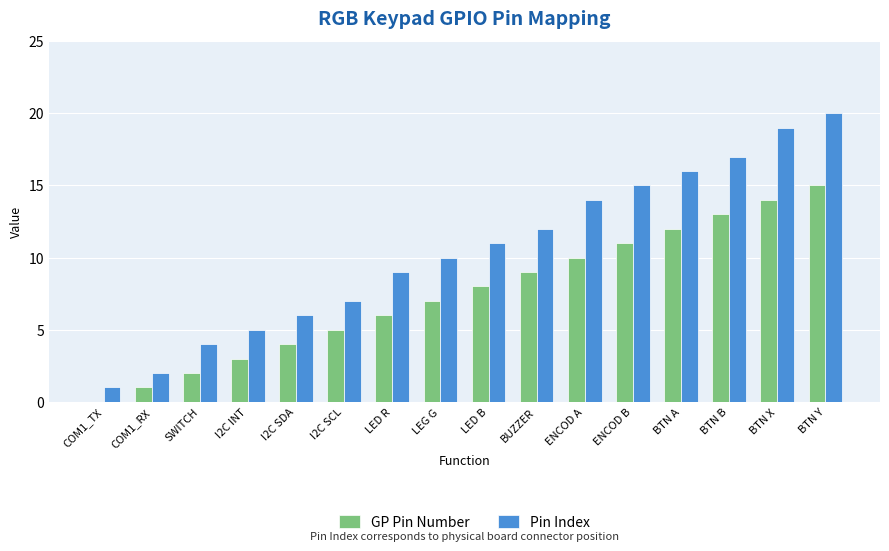

Is it true that GP Pin Number equals 13 at BTN B?

True